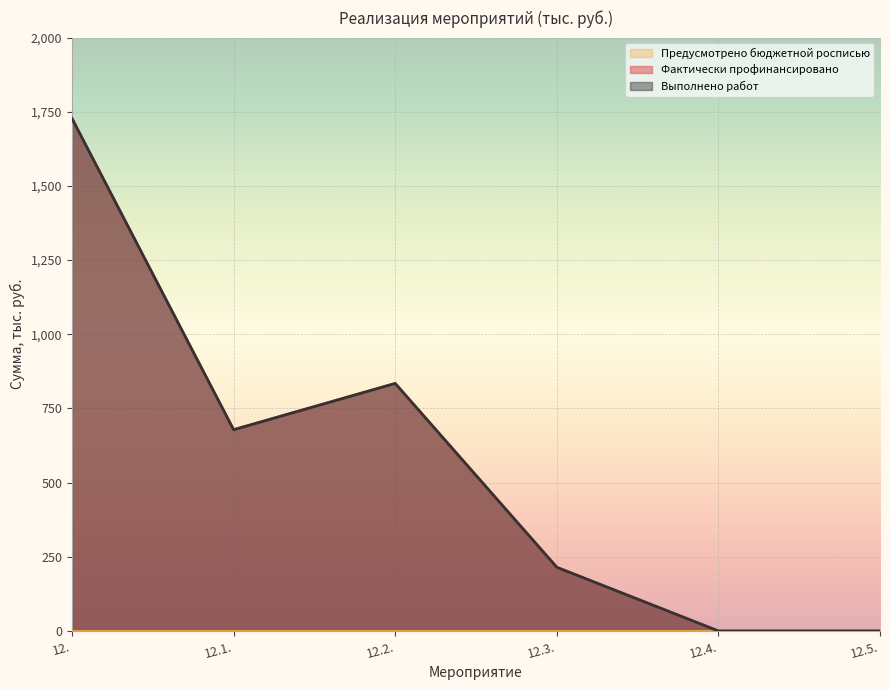

True or false: Фактически профинансировано and Выполнено работ intersect in this chart.

False